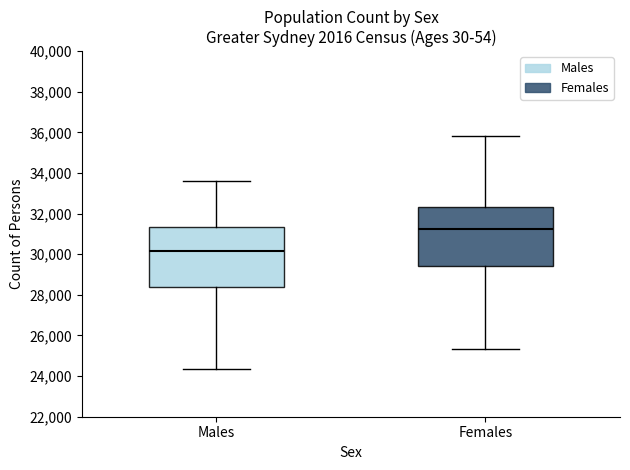

Which box has the highest median line?

Females